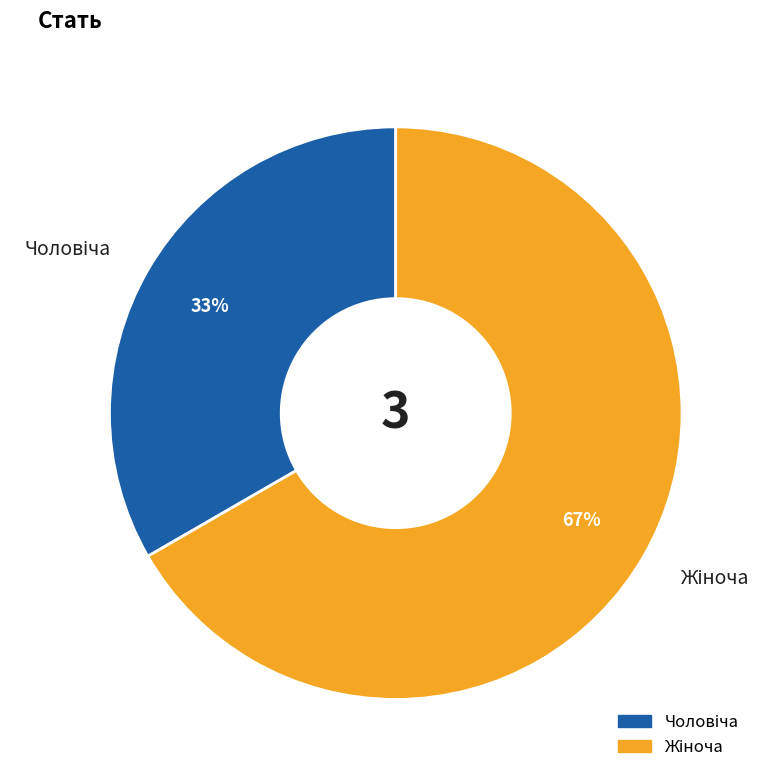

To the nearest percent, what is the average slice percentage?

50%